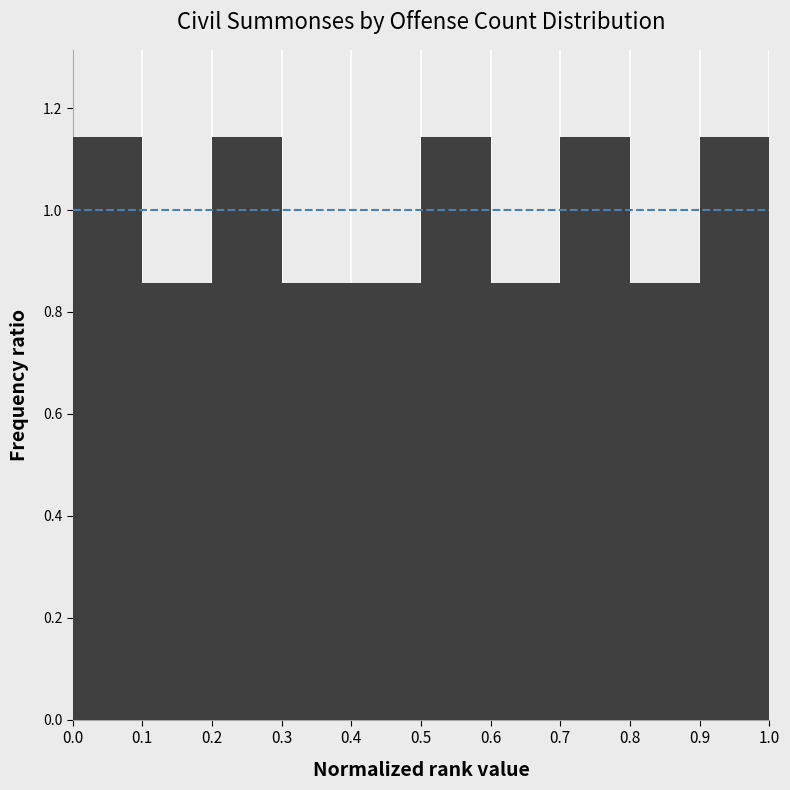

Reading left to right, list every bar in this chart as the range it spans on the x-axis followed by its height. The values are not printed on the chart, so give them approximately, as read against the axis.

0.0 to 0.1: 1.14
0.1 to 0.2: 0.86
0.2 to 0.3: 1.14
0.3 to 0.4: 0.86
0.4 to 0.5: 0.86
0.5 to 0.6: 1.14
0.6 to 0.7: 0.86
0.7 to 0.8: 1.14
0.8 to 0.9: 0.86
0.9 to 1.0: 1.14